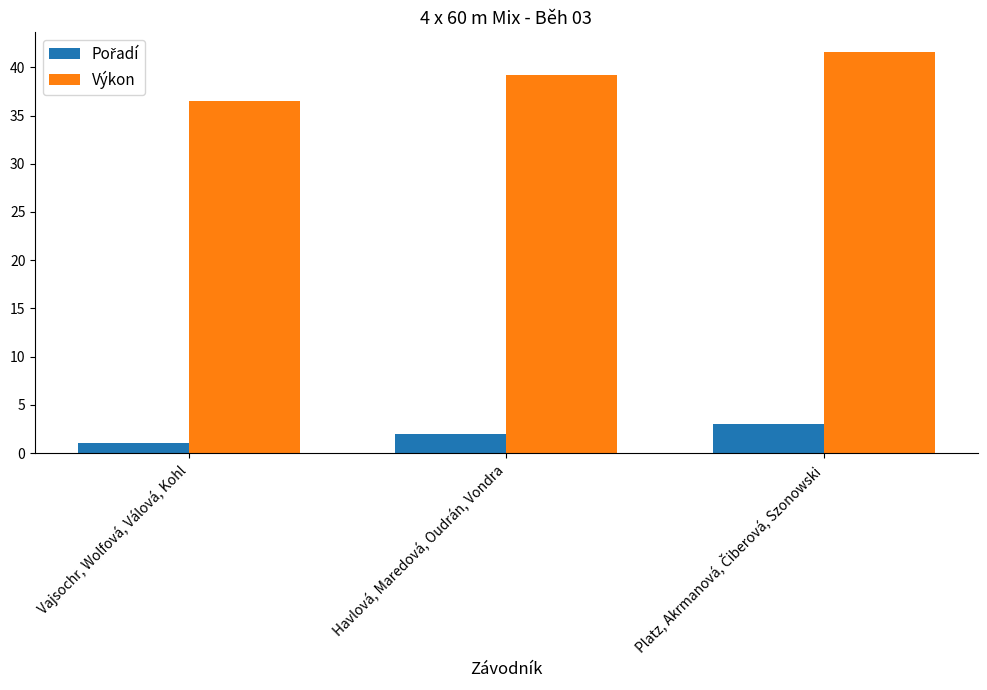

True or false: Výkon has a value of 62.1 at Havlová, Maredová, Oudrán, Vondra.

False